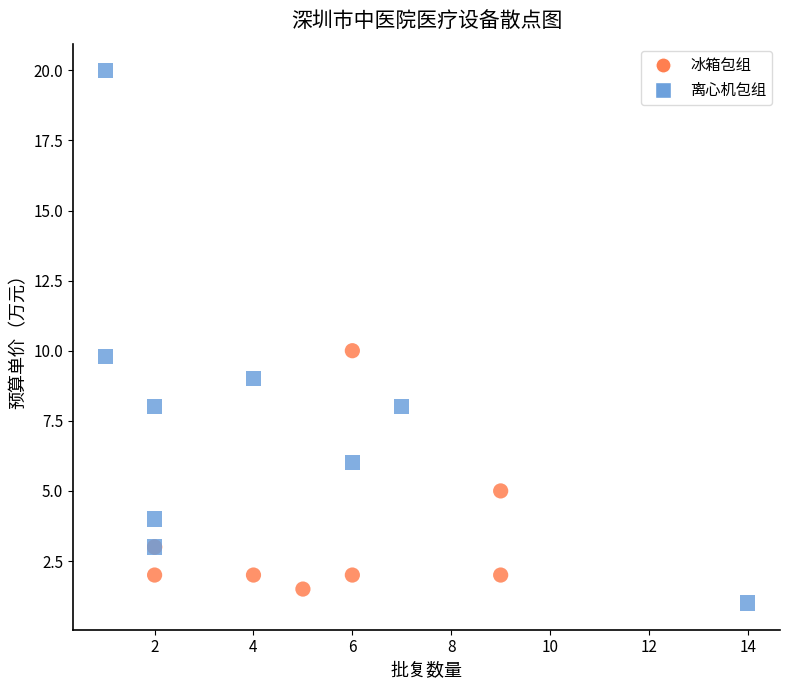

Which series has the widest spread of Y values?

离心机包组